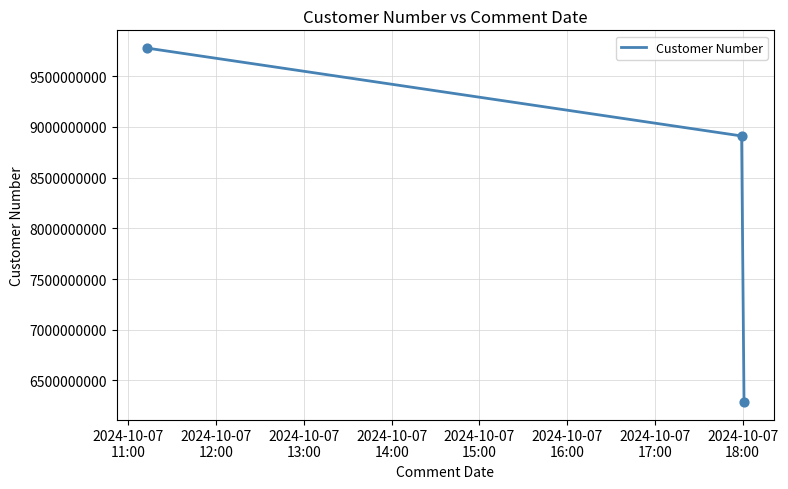

What is the average value?

8325964992